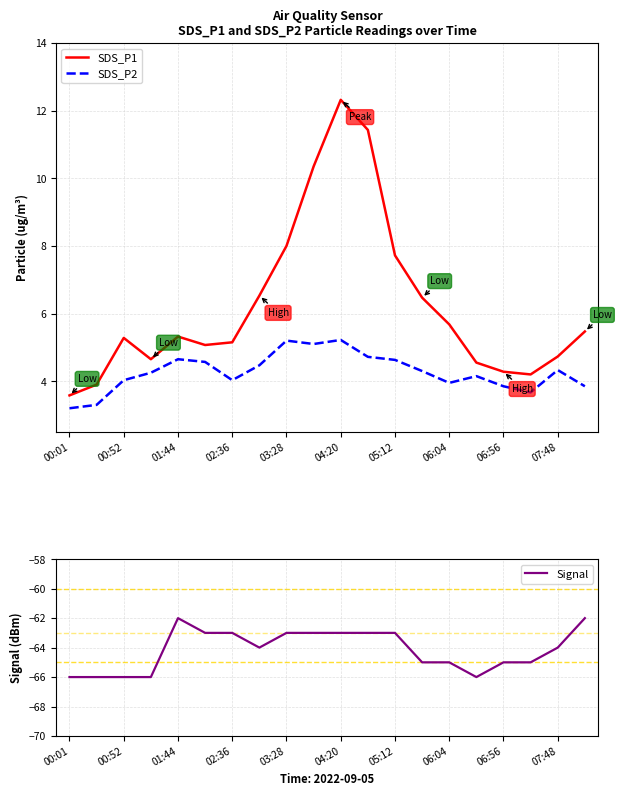

What is the lowest value of the SDS_P1 series?

3.6